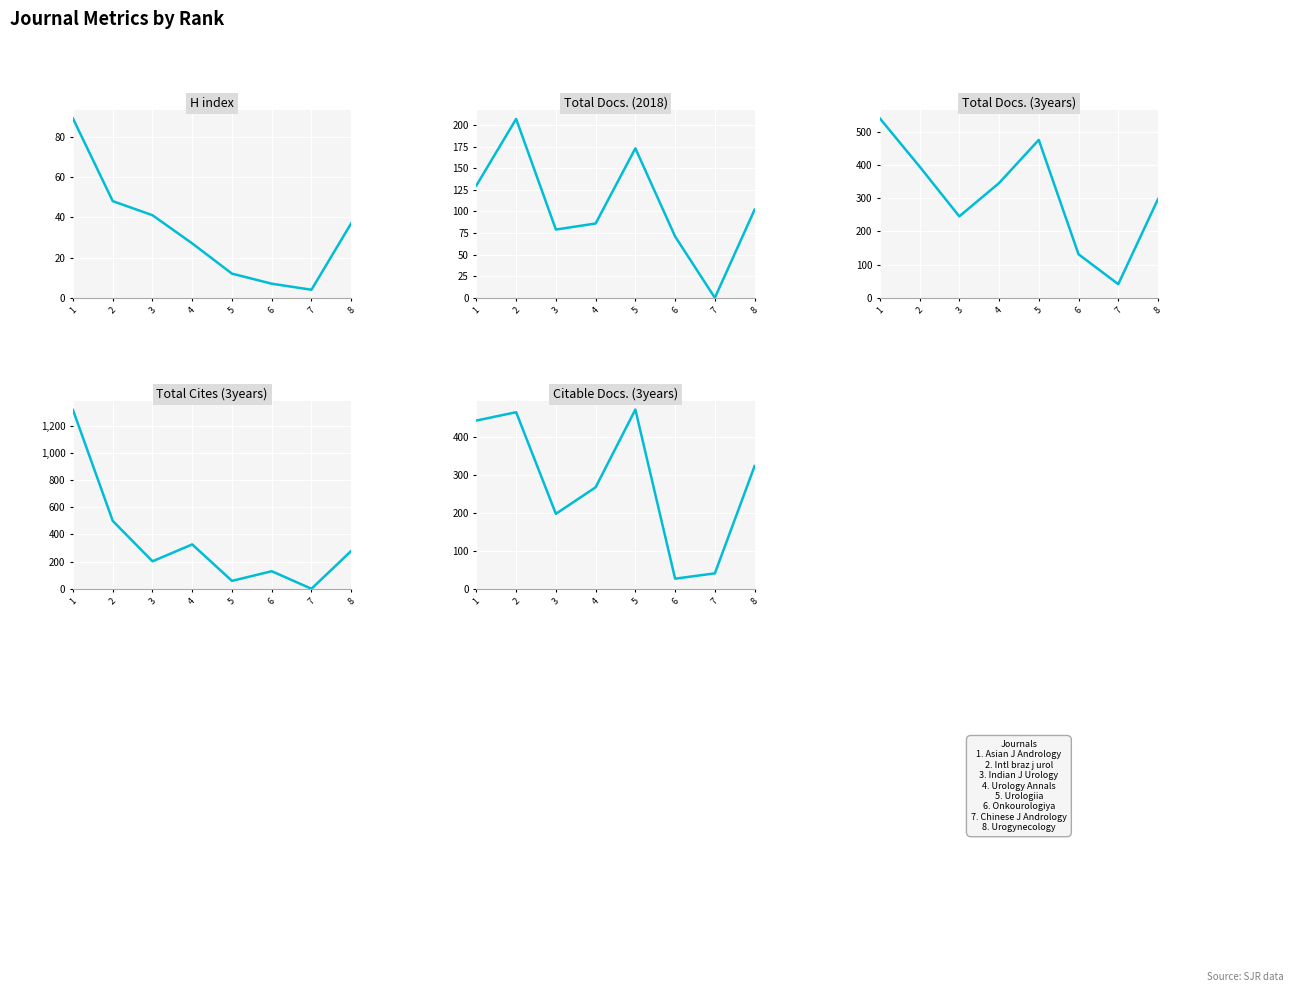

Where is the first local maximum for Citable Docs. (3years)?

2